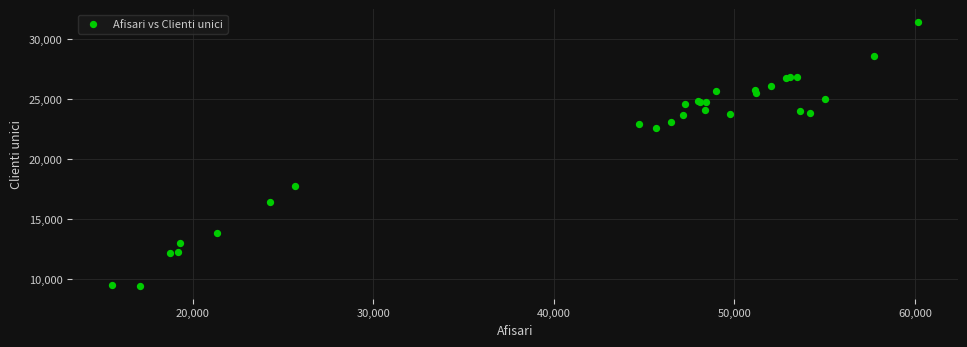

What Y value in the scatter plot is closest to 20439?

22619